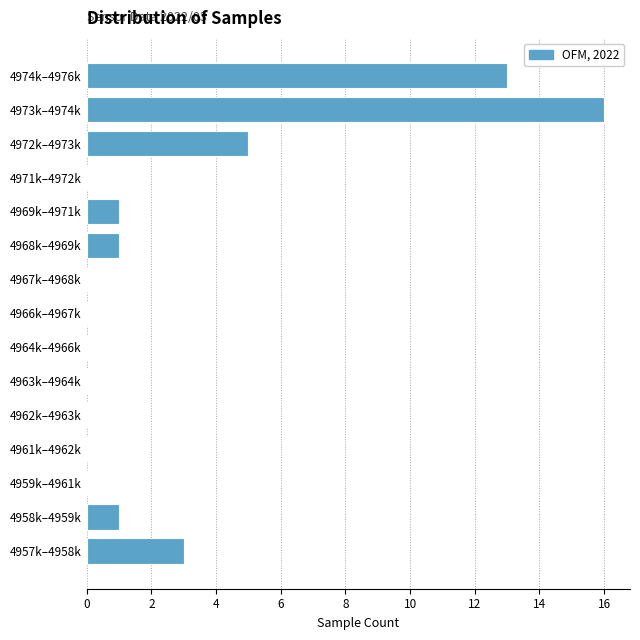

Reading top to bottom, list all the values displayed in this chart.

4974k–4976k=13	4973k–4974k=16	4972k–4973k=5	4971k–4972k=0	4969k–4971k=1	4968k–4969k=1	4967k–4968k=0	4966k–4967k=0	4964k–4966k=0	4963k–4964k=0	4962k–4963k=0	4961k–4962k=0	4959k–4961k=0	4958k–4959k=1	4957k–4958k=3